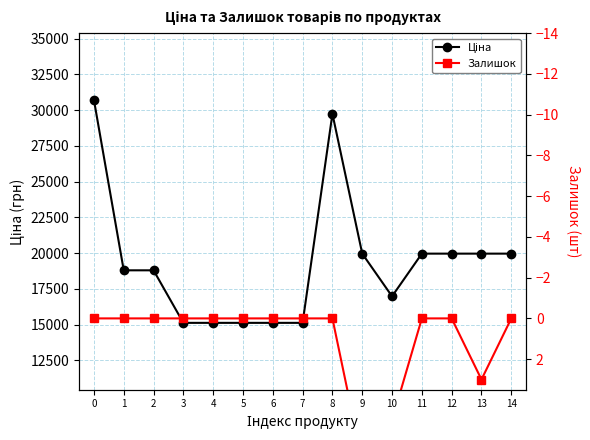

Is the value of Ціна at 14 greater than the value of Залишок at 12?

Yes